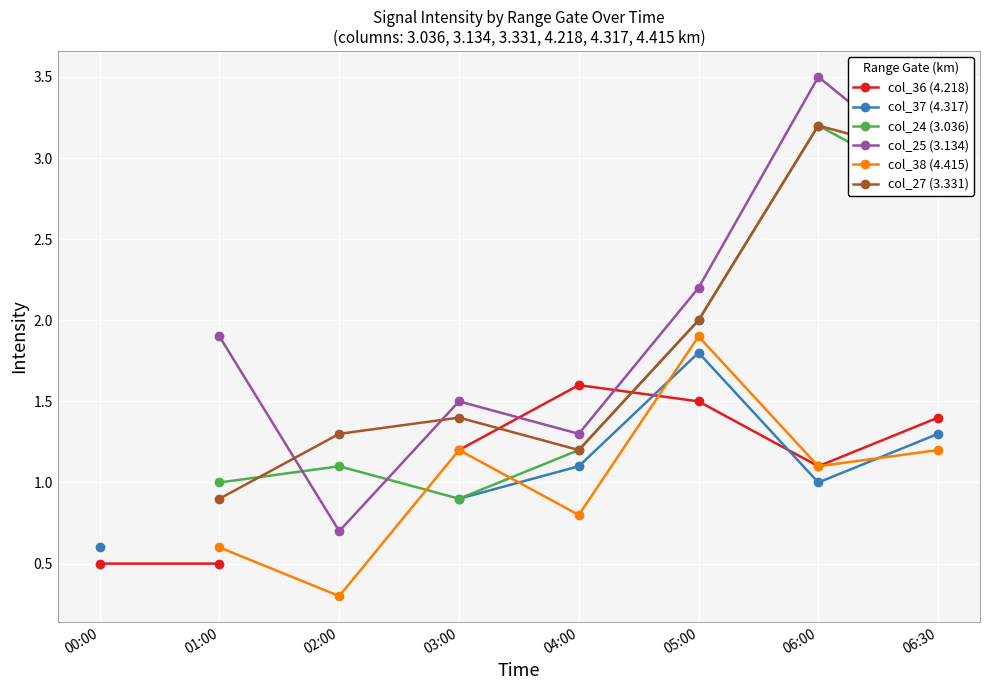

True or false: col_38 (4.415) has a value of 1.8 at 03:00.

False